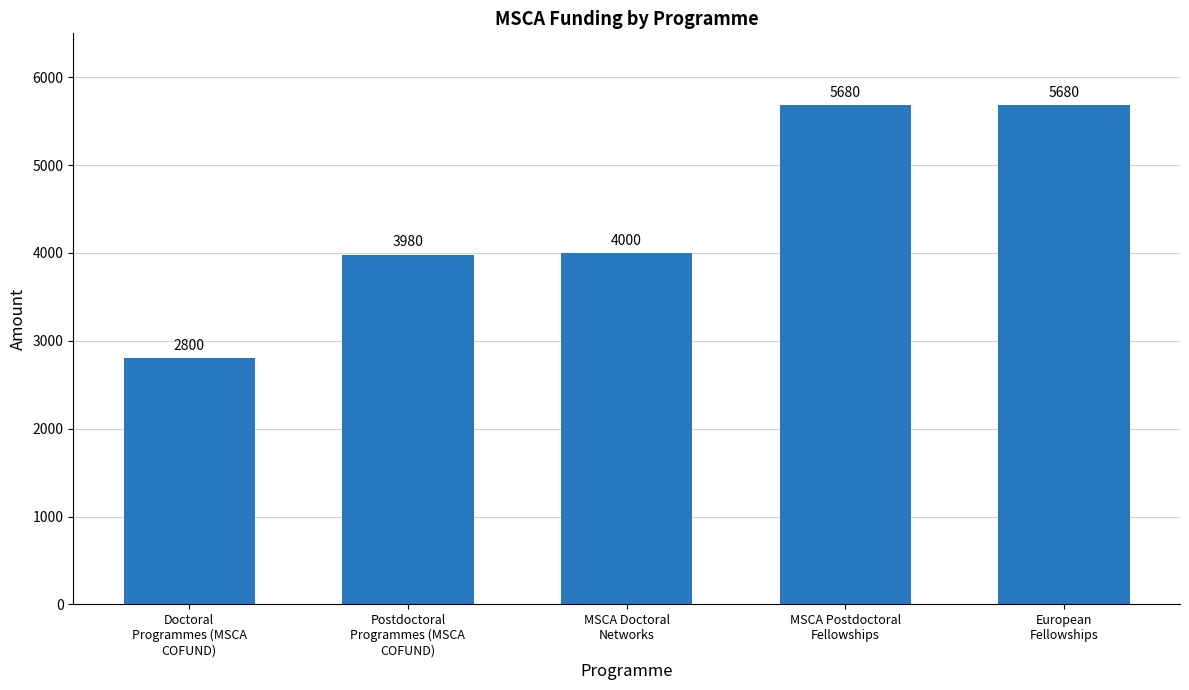

How many data points does each series have?

5